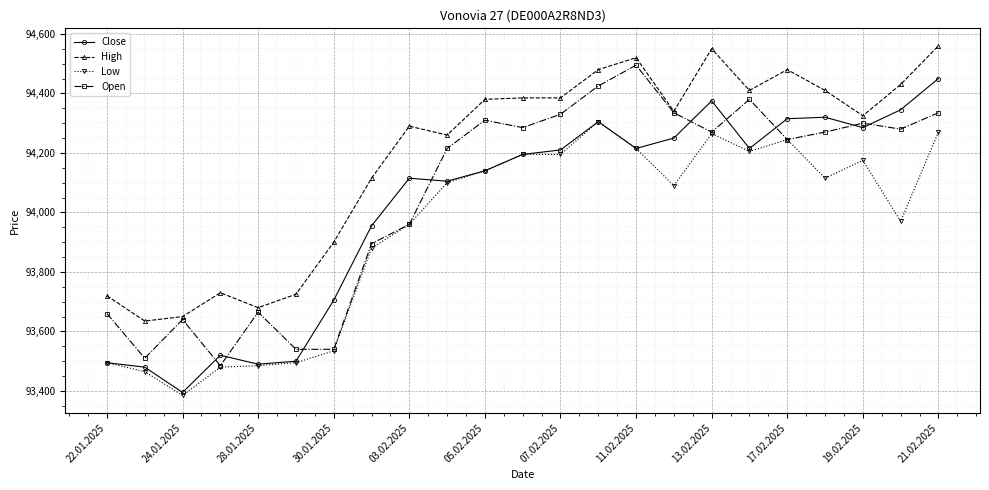

Does the chart have visible grid lines?

Yes